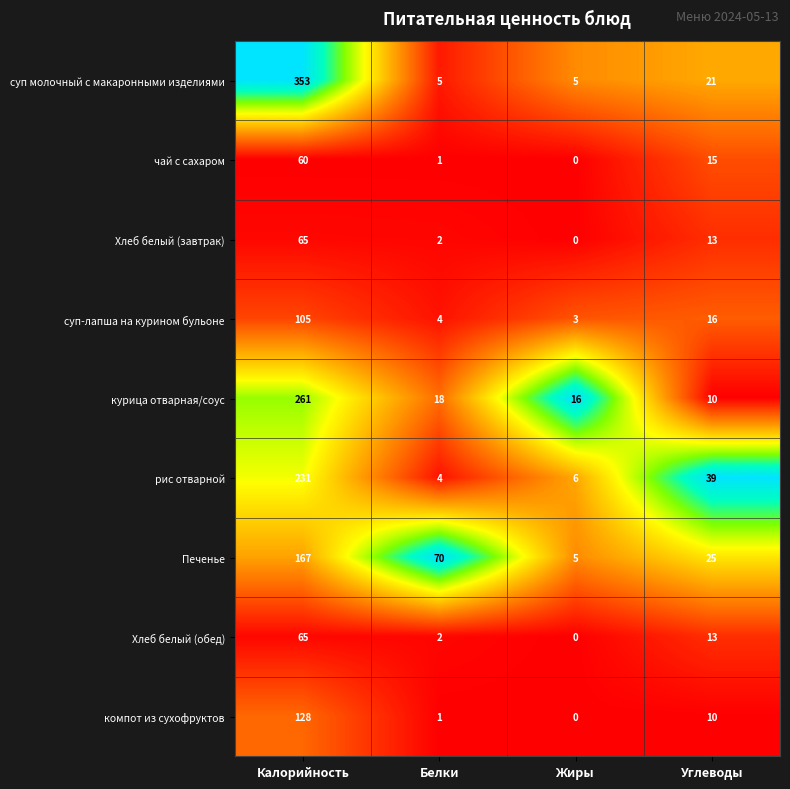

At how many categories does at least one series exceed 0?

4